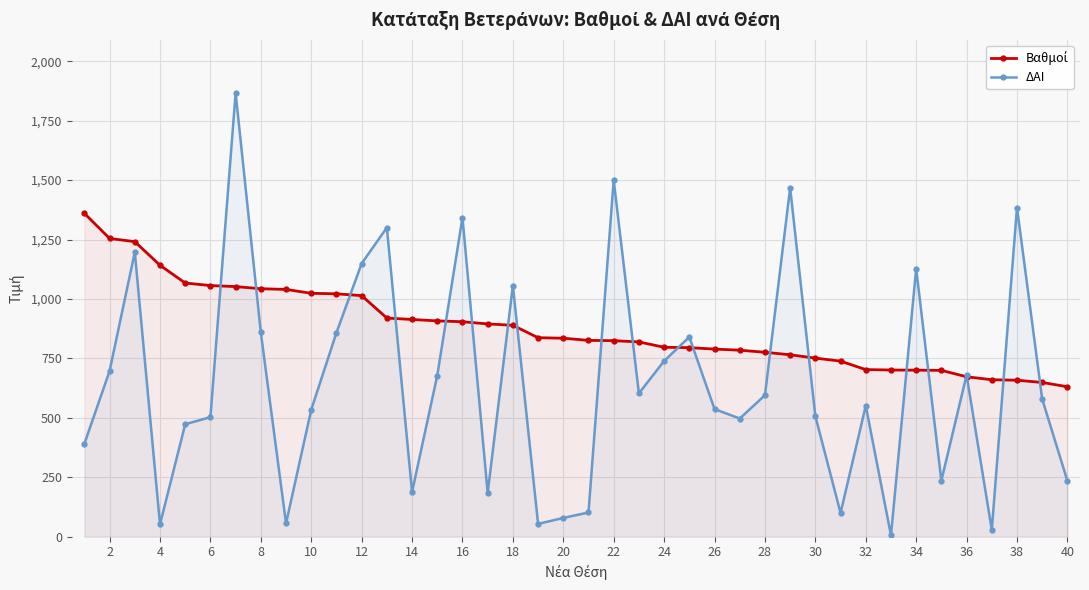

What is the difference between the ΔΑΙ values at 12 and 30?

642.0